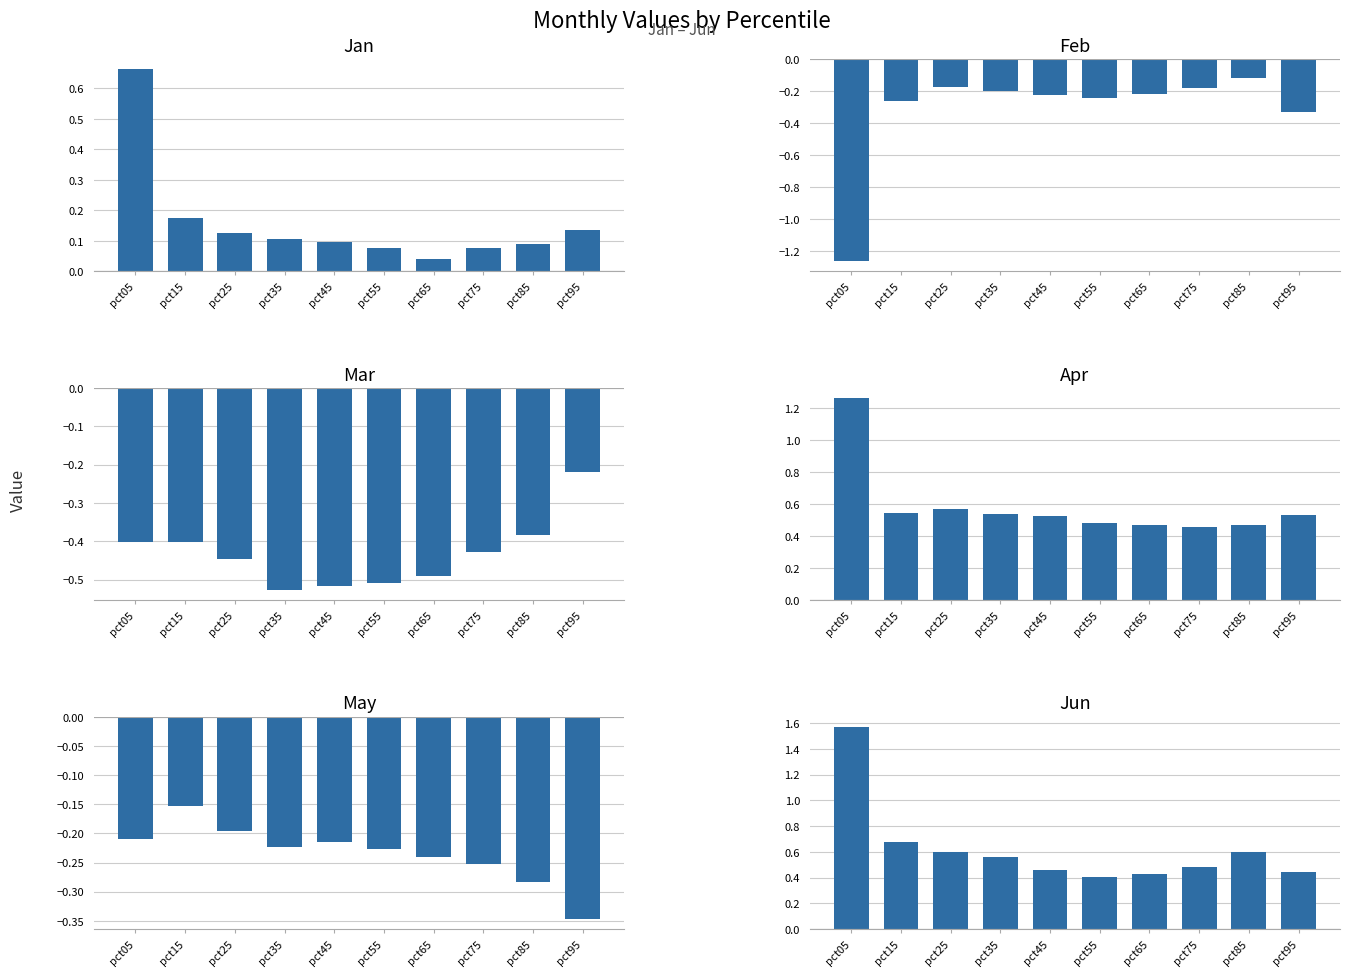

Reading left to right, what are all the values shown in this chart?

Jan: 0.7	0.2	0.1	0.1	0.1	0.1	0.0	0.1	0.1	0.1
Feb: -1.3	-0.3	-0.2	-0.2	-0.2	-0.2	-0.2	-0.2	-0.1	-0.3
Mar: -0.4	-0.4	-0.4	-0.5	-0.5	-0.5	-0.5	-0.4	-0.4	-0.2
Apr: 1.3	0.5	0.6	0.5	0.5	0.5	0.5	0.5	0.5	0.5
May: -0.2	-0.2	-0.2	-0.2	-0.2	-0.2	-0.2	-0.3	-0.3	-0.3
Jun: 1.6	0.7	0.6	0.6	0.5	0.4	0.4	0.5	0.6	0.4